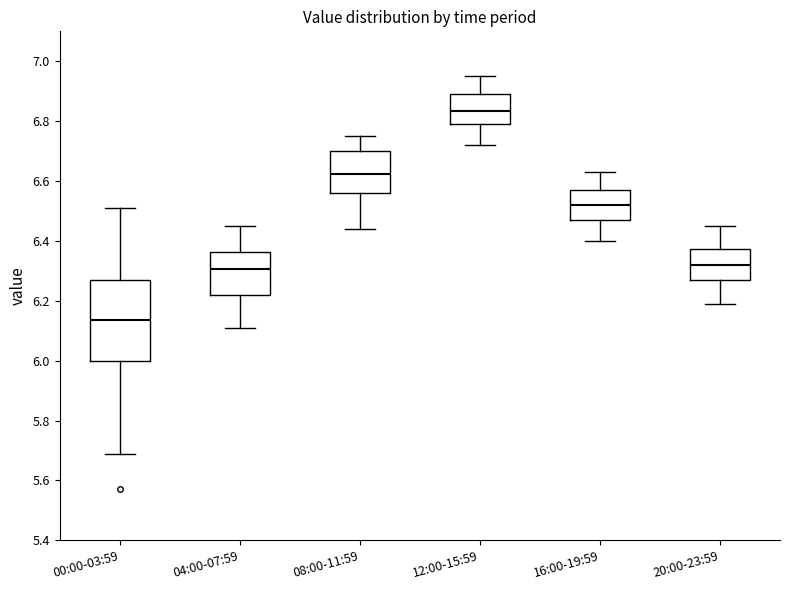

Which box's median line is the highest?

12:00-15:59